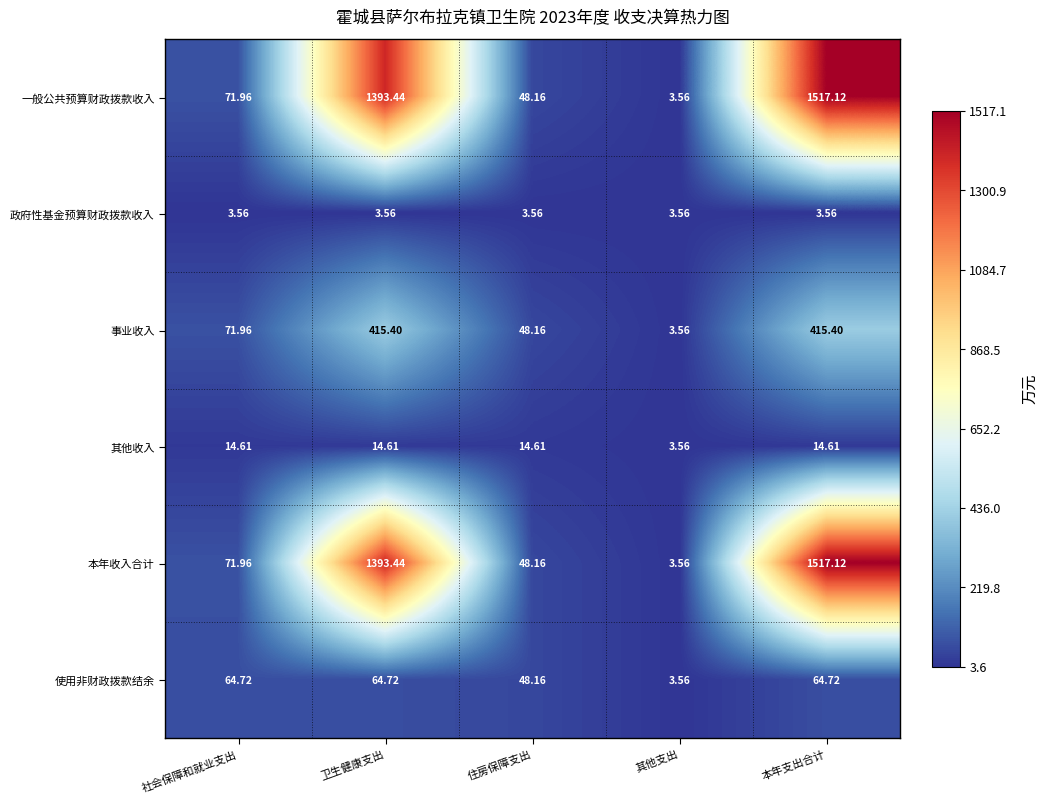

Is the value of 其他收入 at 住房保障支出 greater than the value of 使用非财政拨款结余 at 卫生健康支出?

No